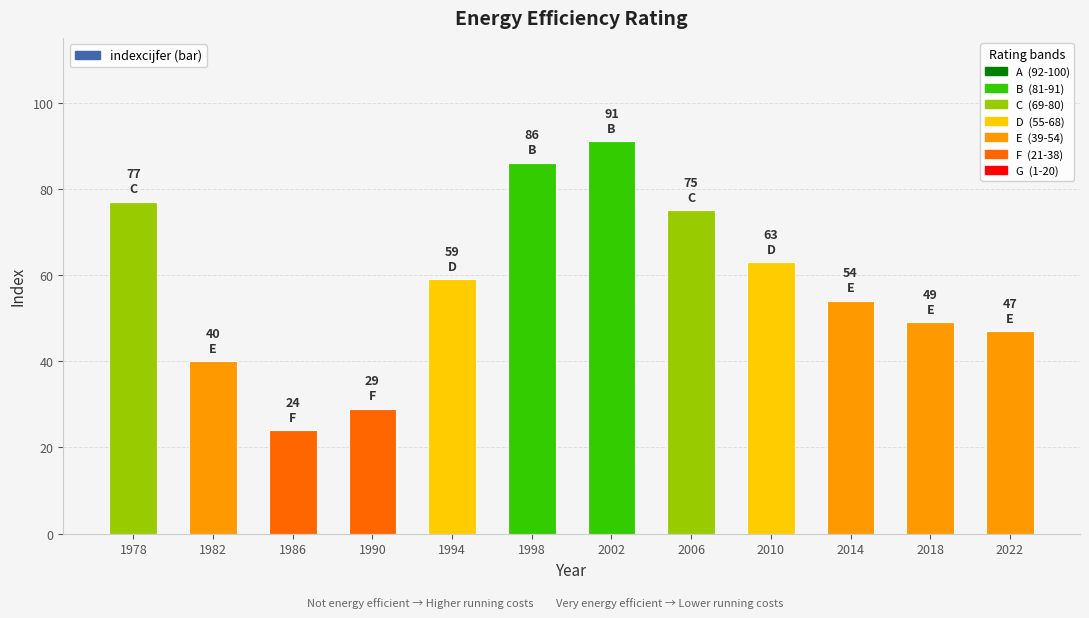

Is it true that the value at 1994 is 59?

True